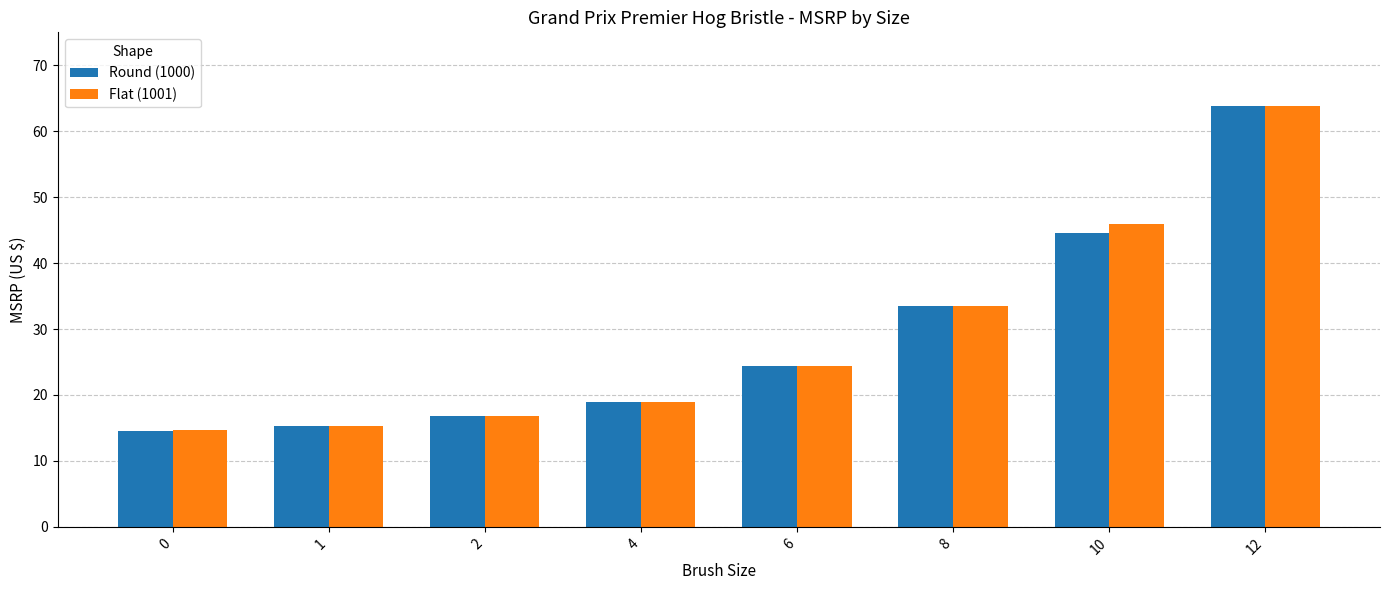

What is the sum of all Round (1000) values?

232.1